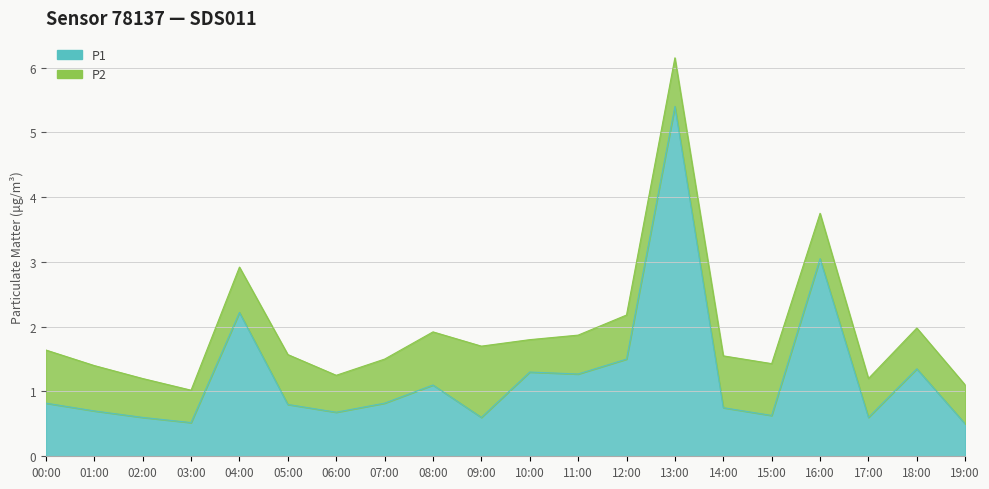

Rank the categories by value from highest to lowest.

13:00, 16:00, 04:00, 12:00, 18:00, 10:00, 11:00, 08:00, 00:00, 07:00, 05:00, 14:00, 01:00, 06:00, 15:00, 02:00, 09:00, 17:00, 03:00, 19:00